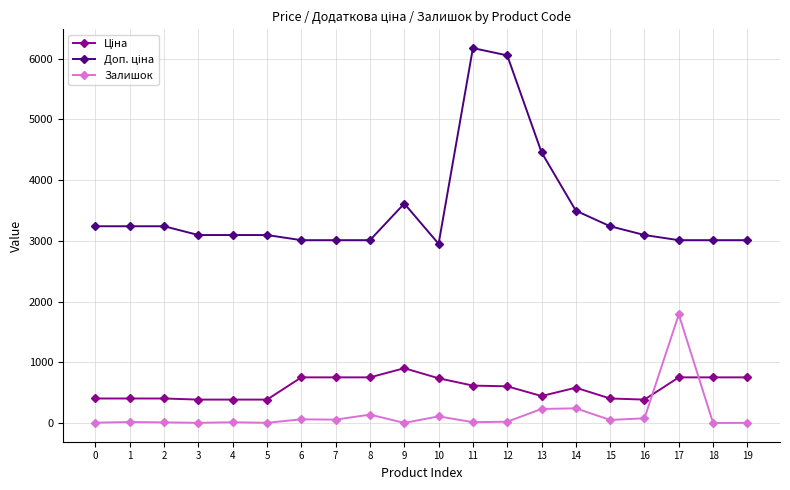

At how many categories does at least one series exceed 2567?

20